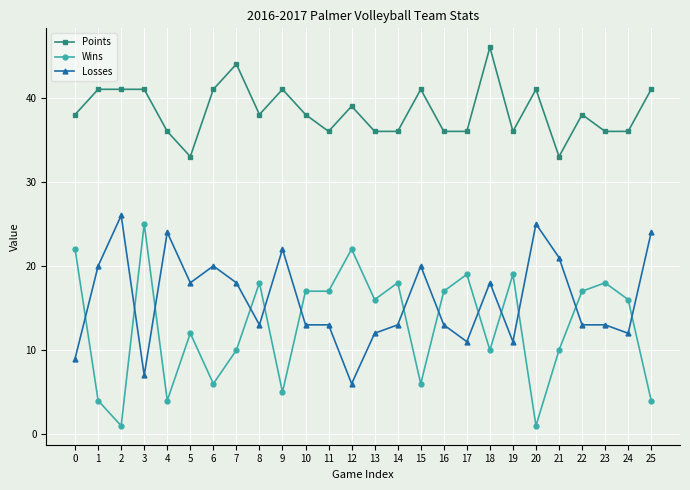

What is the difference between the highest and lowest values at 4?

32